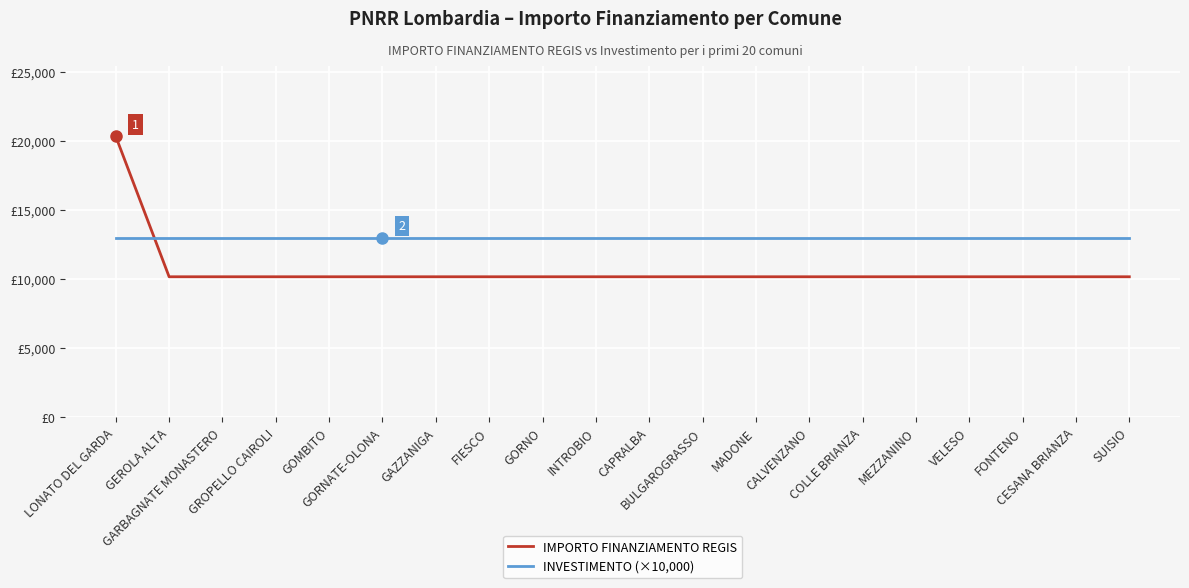

Which series has the largest total across all categories?

INVESTIMENTO (×10,000)